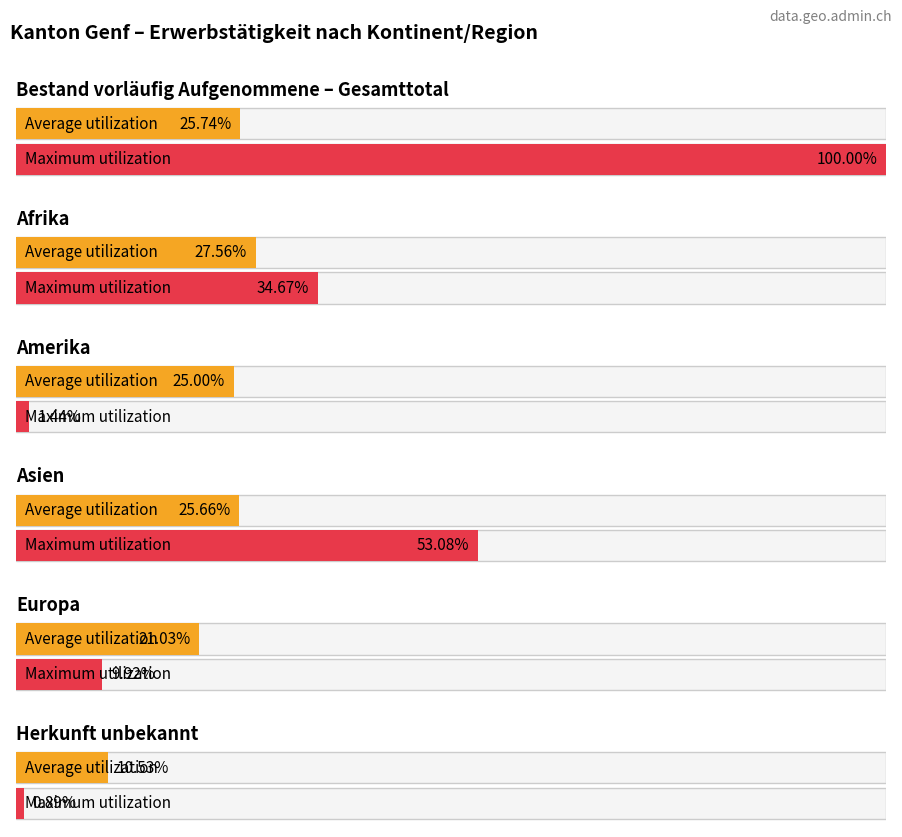

How many values in Total are above zero?

6